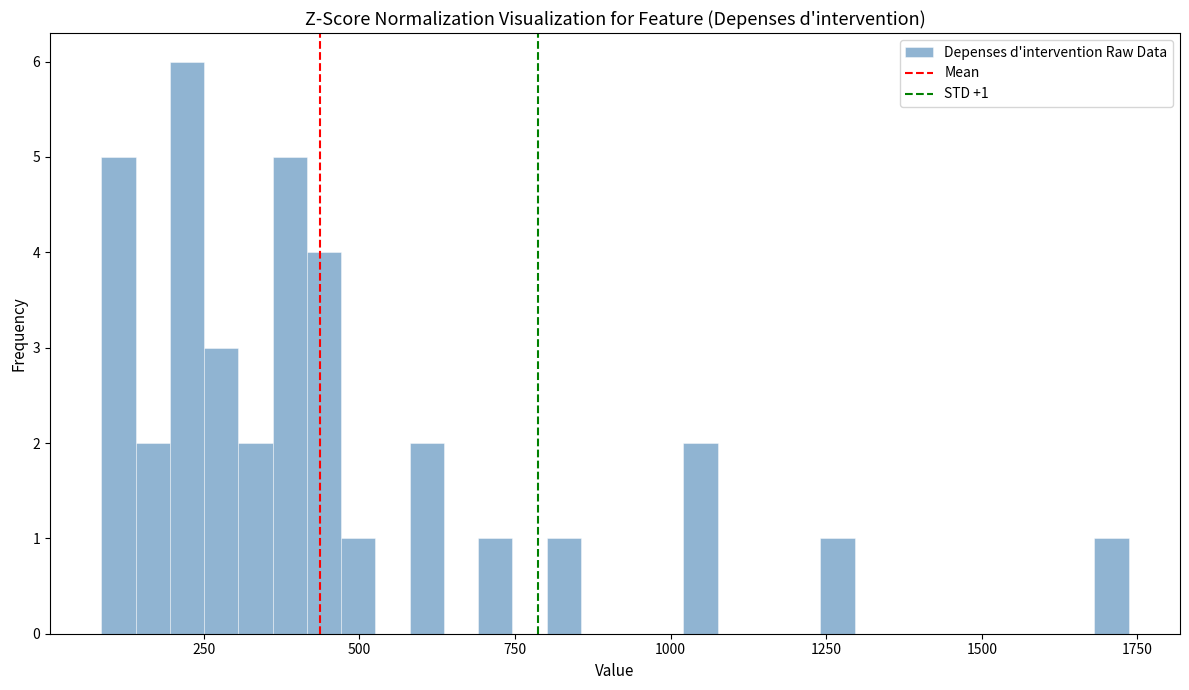

Read against the x-axis, roughly where is the centre of the tallest bar?

200